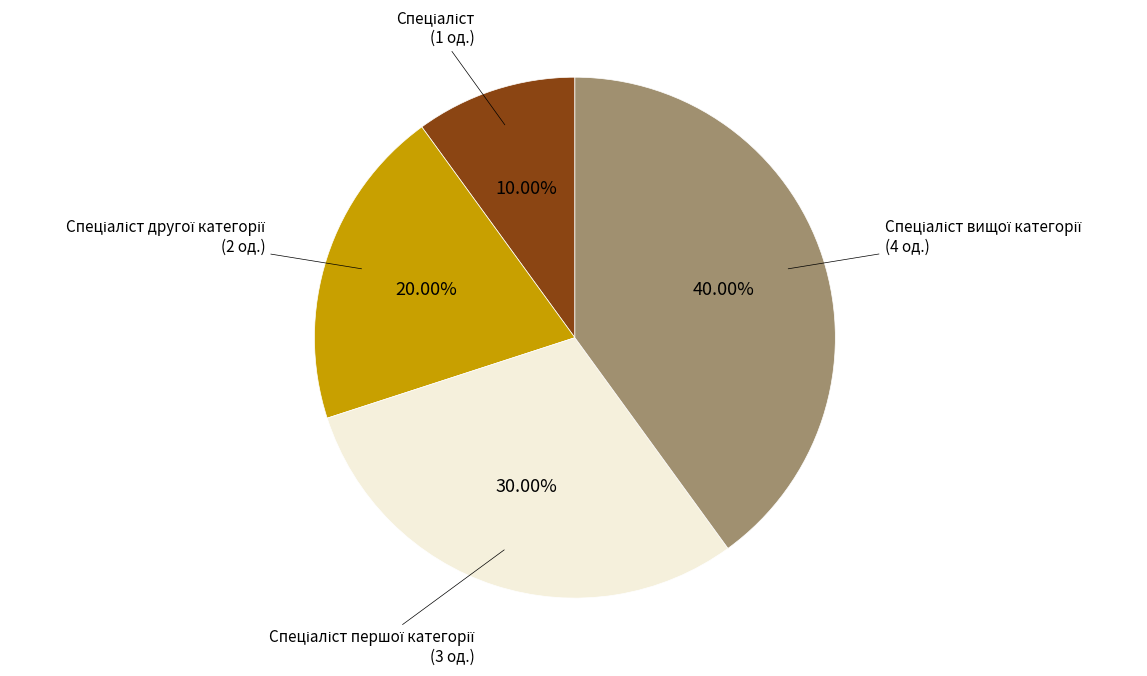

Is there a majority slice in this chart?

No